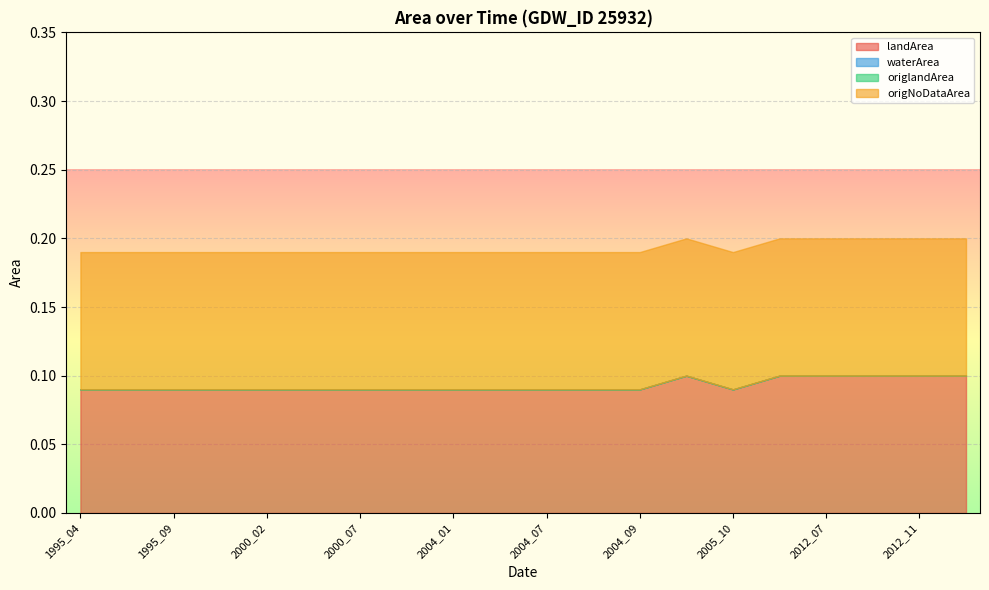

Which category has the highest value across all series?

2005_07